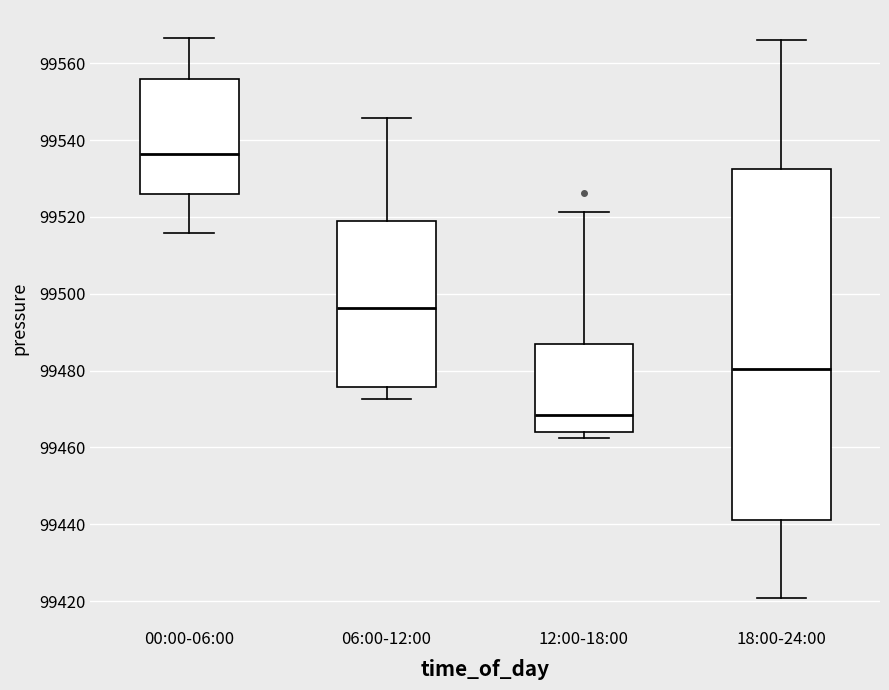

Reading left to right, read every box against the y-axis: the position of its median line, the range the box covers, and the ends of its whiskers. The values are not printed on the chart, so give them approximately, as read against the axis.

00:00-06:00: median 99536, box 99526 to 99556, whiskers 99516 to 99566
06:00-12:00: median 99496, box 99476 to 99518, whiskers 99472 to 99546
12:00-18:00: median 99468, box 99464 to 99486, whiskers 99462 to 99522
18:00-24:00: median 99480, box 99442 to 99532, whiskers 99420 to 99566